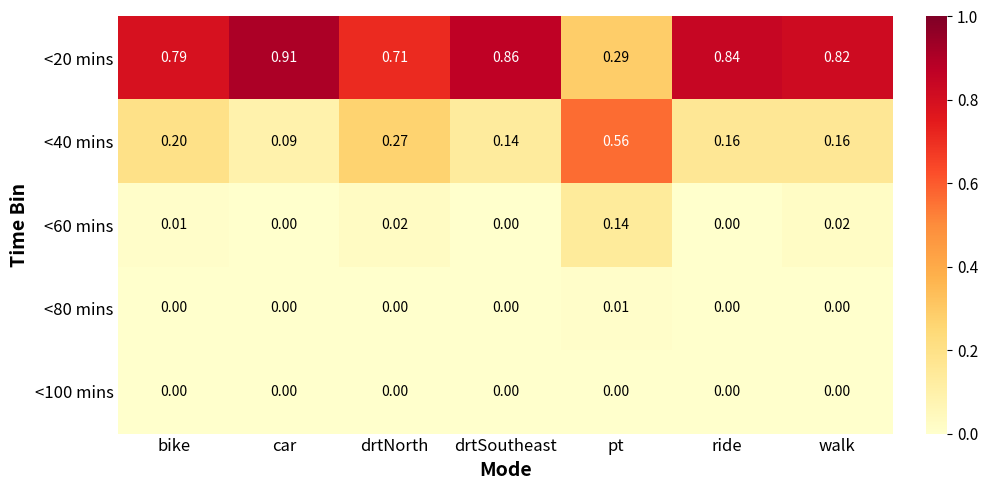

At how many categories does at least one series exceed 0?

7